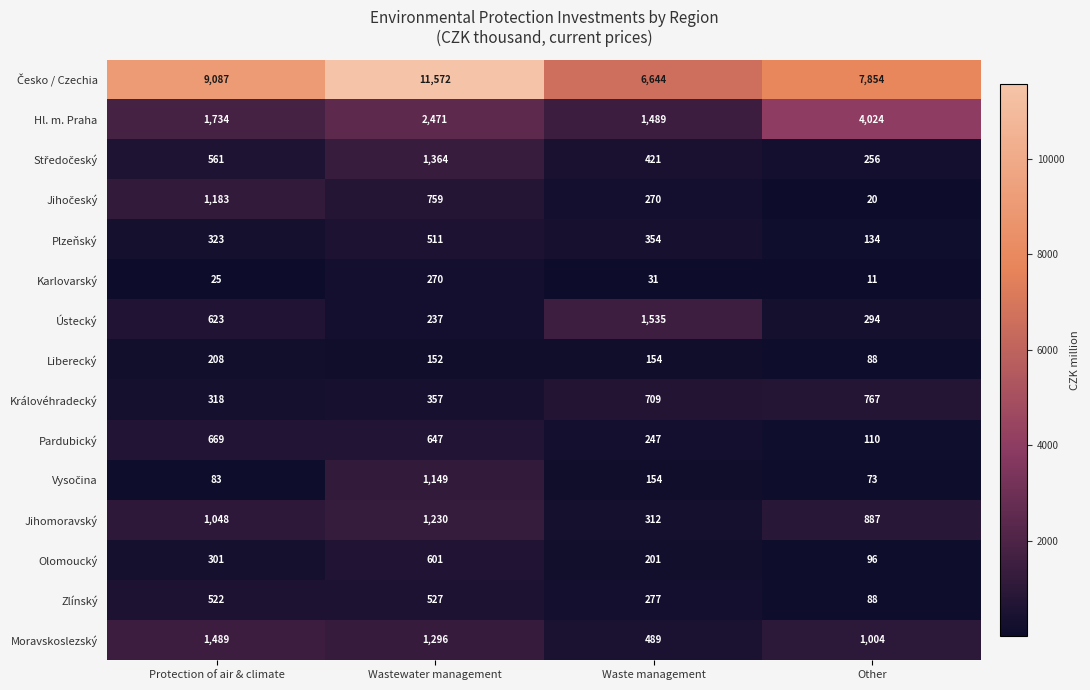

True or false: Hl. m. Praha has a value of 2471 at Wastewater management.

True